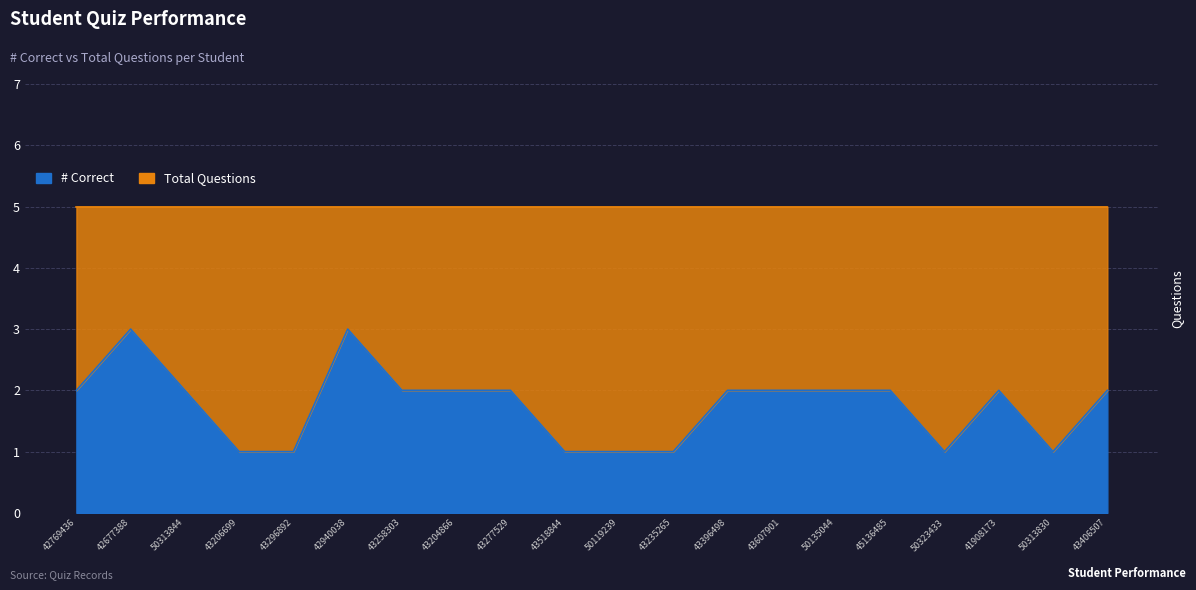

At which label does the data first exceed 2?

42677388